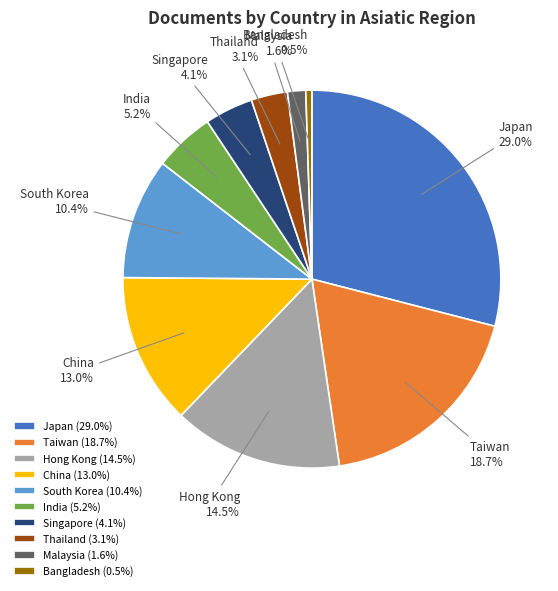

Which has a higher value, Bangladesh or Singapore?

Singapore